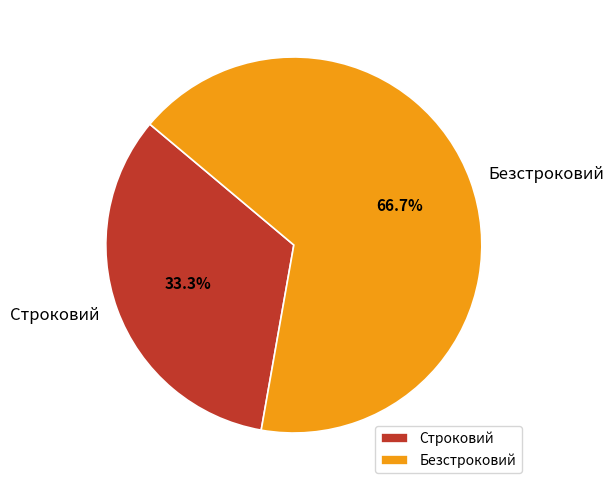

To the nearest percent, what is the average slice percentage?

50%